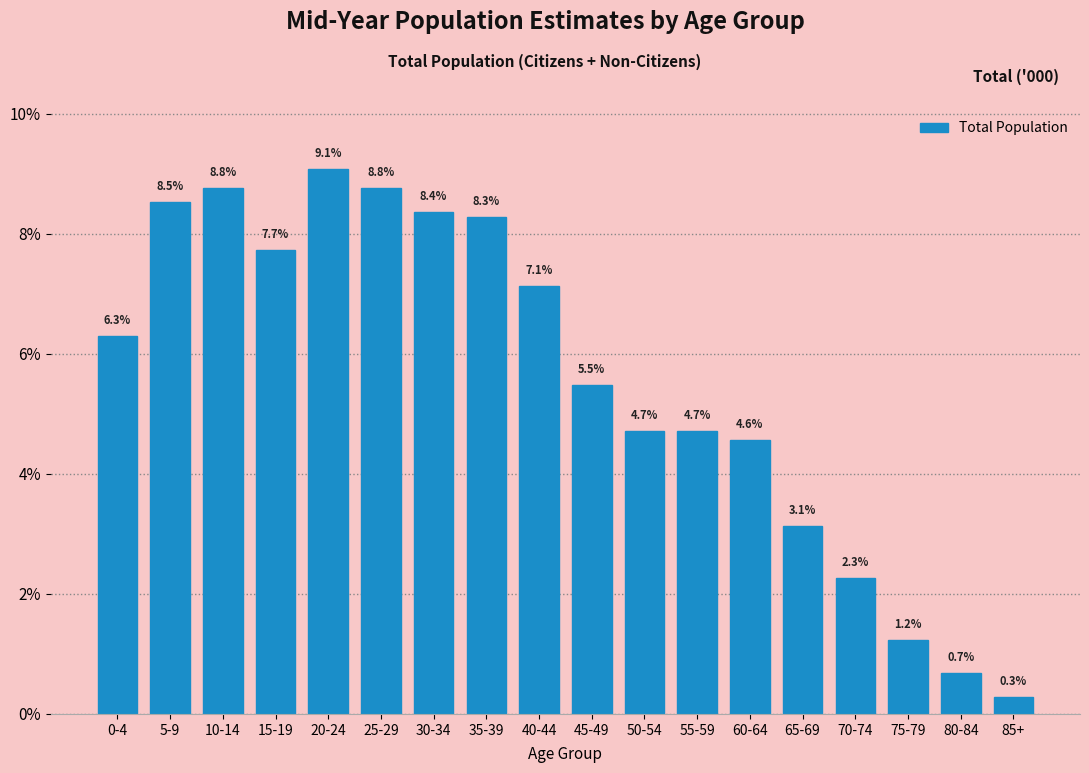

Reading left to right, list all the values displayed in this chart.

0-4=6.3	5-9=8.5	10-14=8.8	15-19=7.7	20-24=9.1	25-29=8.8	30-34=8.4	35-39=8.3	40-44=7.1	45-49=5.5	50-54=4.7	55-59=4.7	60-64=4.6	65-69=3.1	70-74=2.3	75-79=1.2	80-84=0.7	85+=0.3